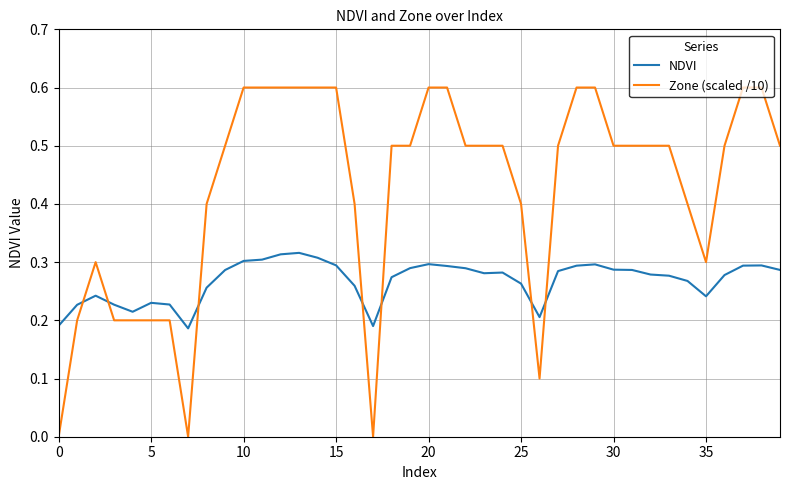

Rank the series by their maximum value, from lowest to highest.

NDVI, Zone (scaled /10)